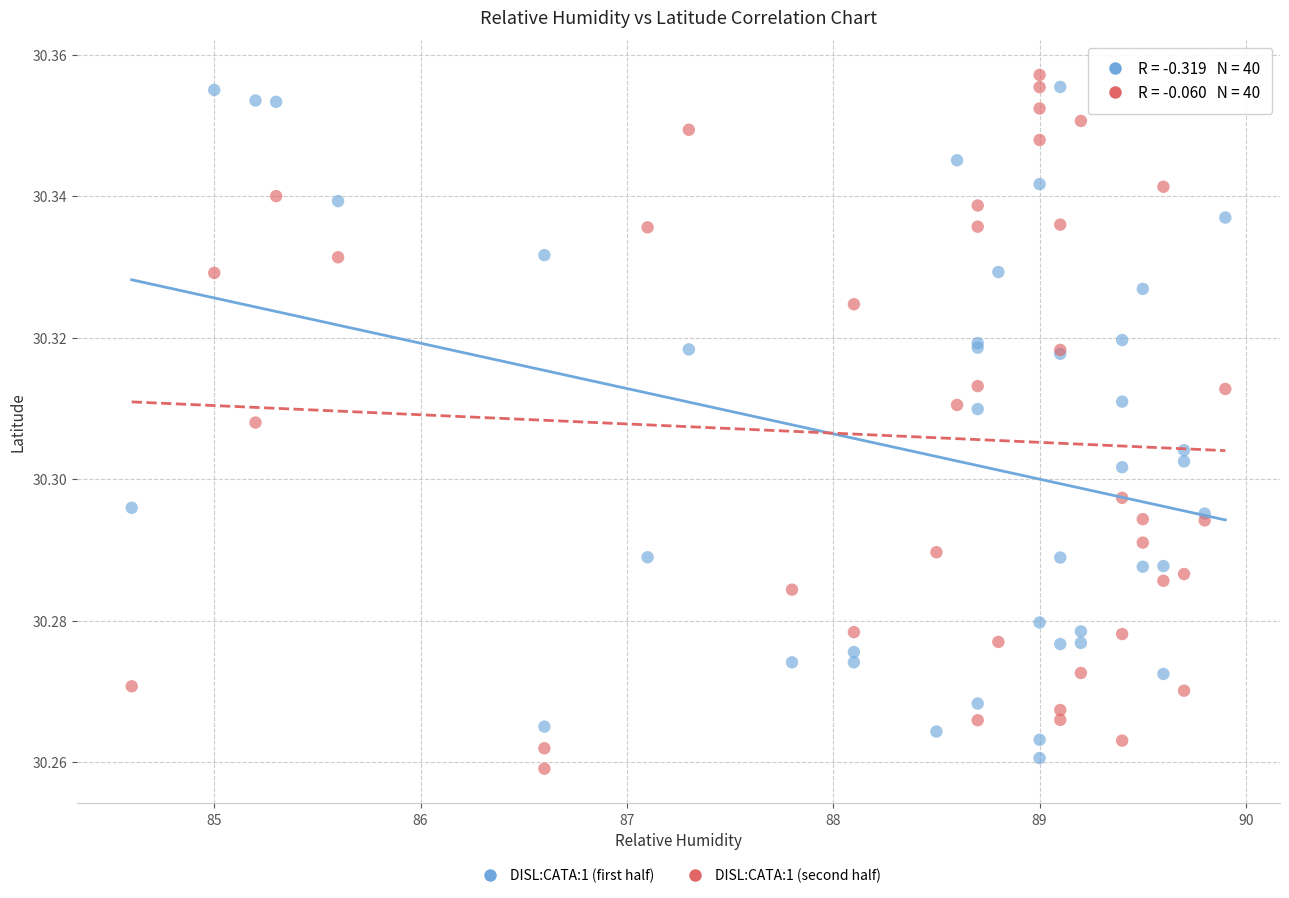

Which series reaches the minimum Y coordinate?

DISL:CATA:1 (second half)